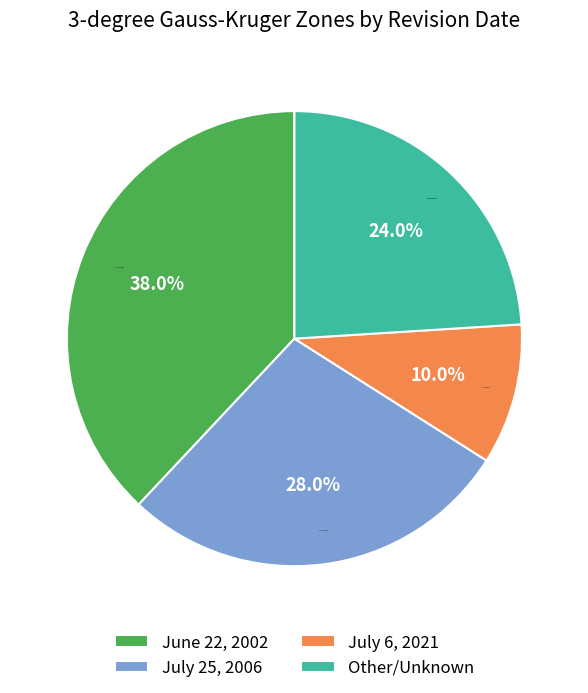

Is July 25, 2006 the majority of the pie?

No